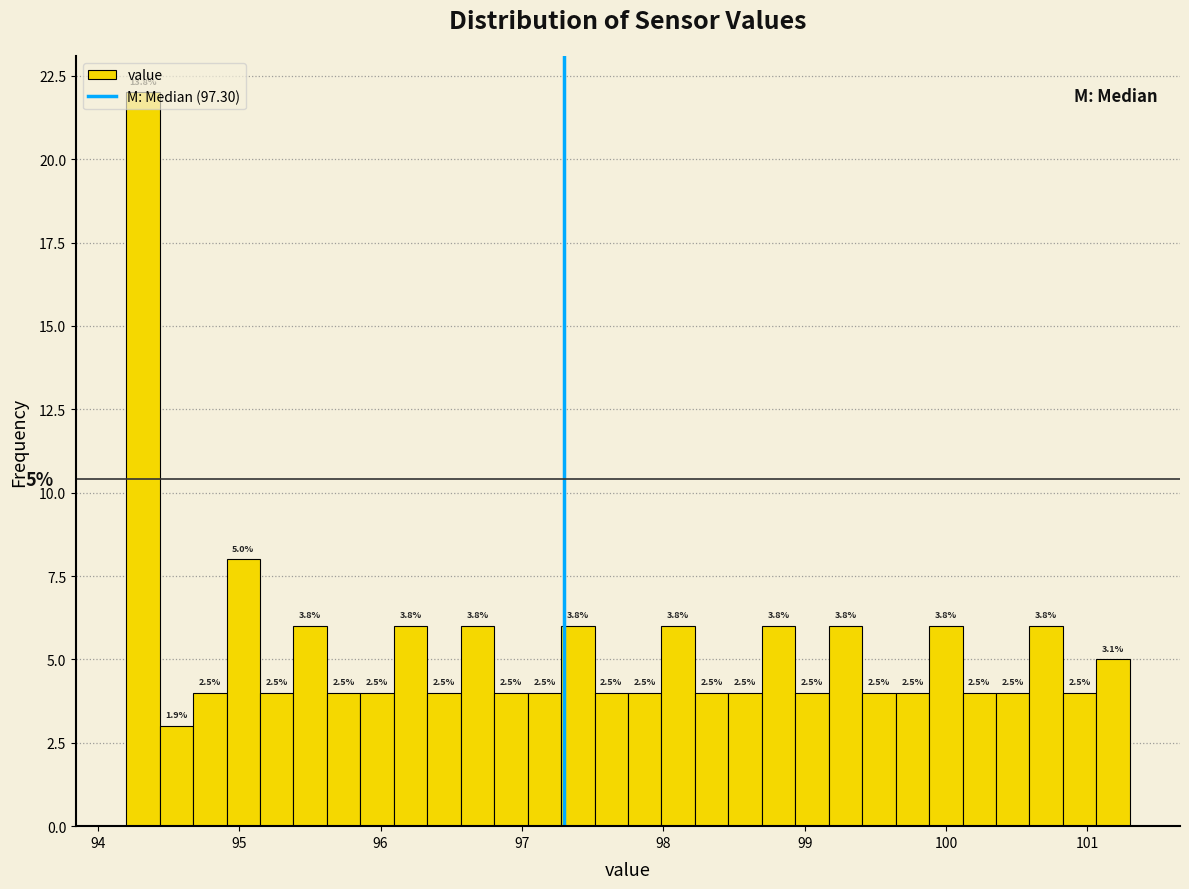

Read against the x-axis, roughly where is the centre of the tallest bar?

94.3